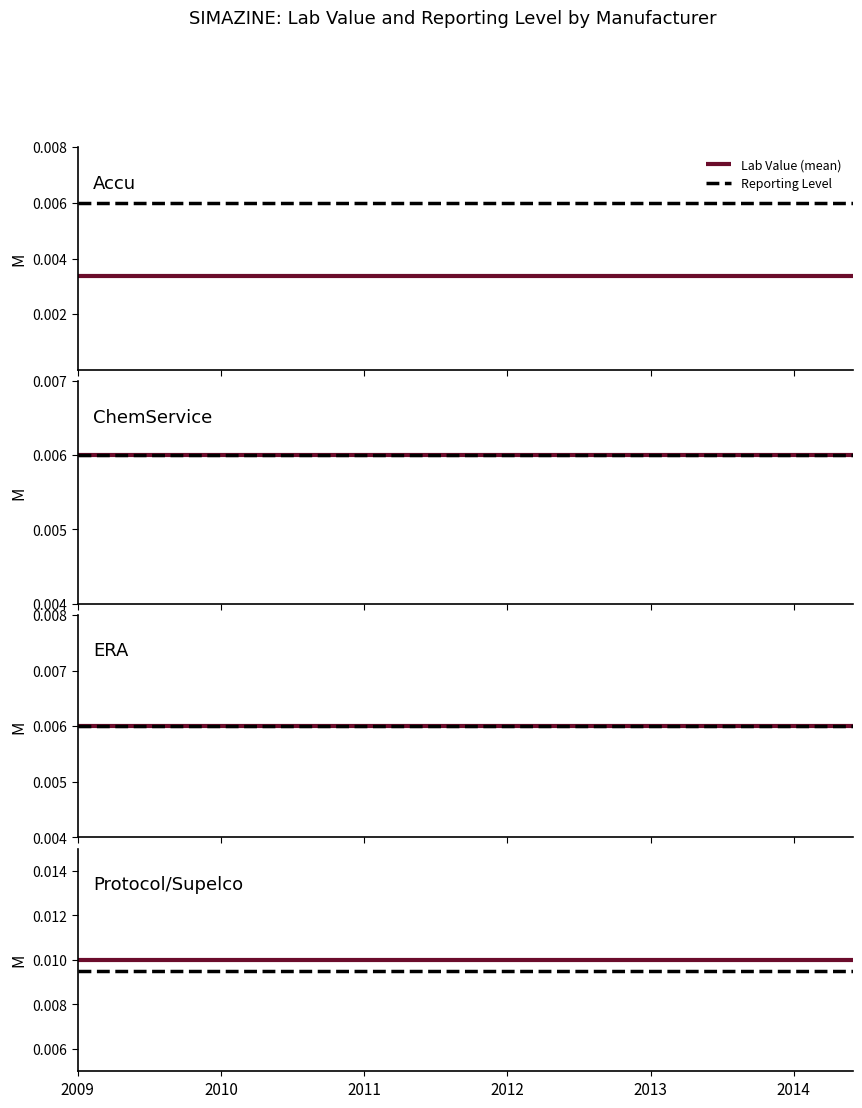

Rank the series by their maximum value, from highest to lowest.

Lab Value, REPORTING LEVEL